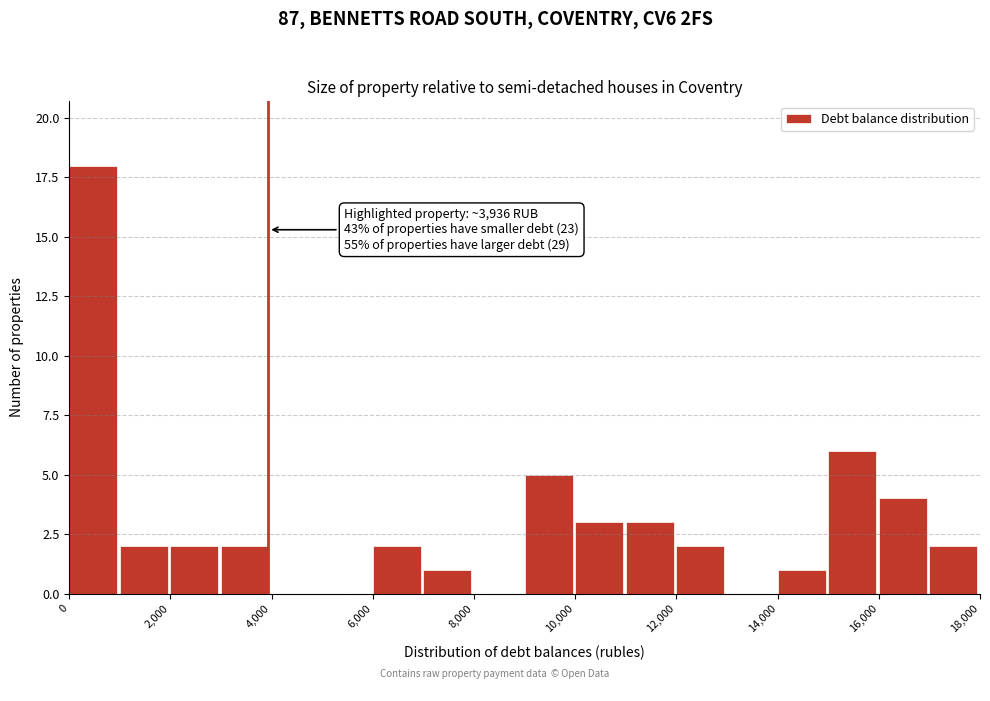

Which range on the x-axis has the tallest bar?

0 to 1000